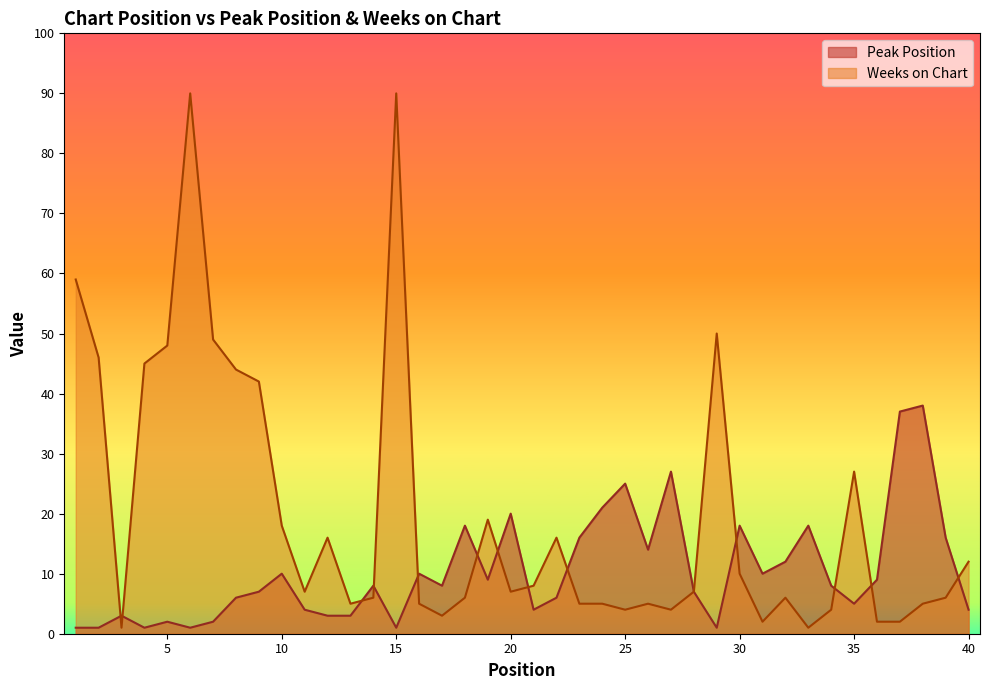

Is it true that Weeks on Chart equals 7 at 28?

True